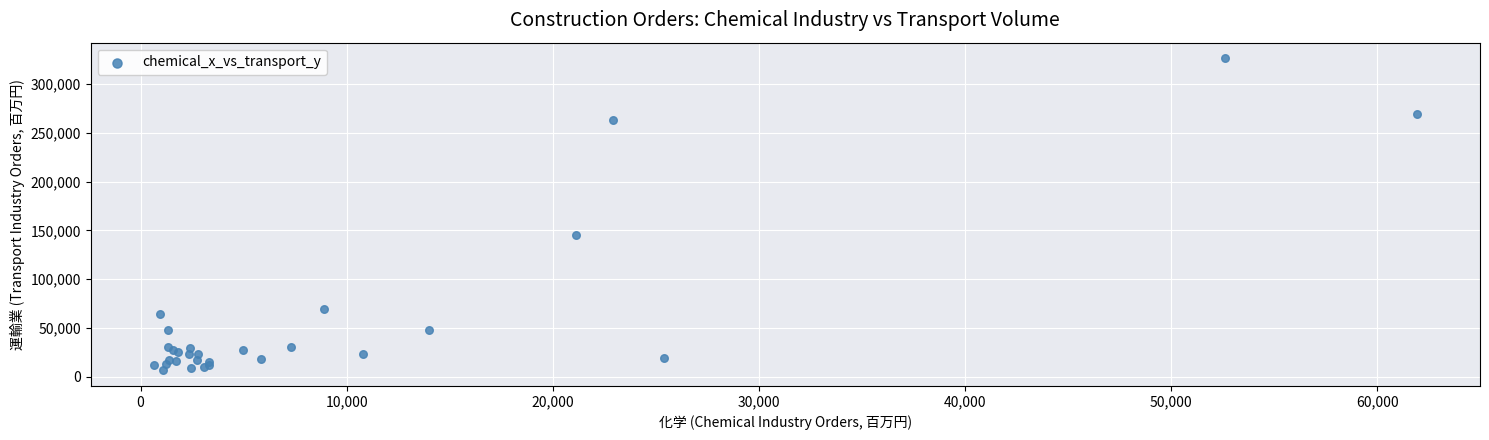

What Y value in the scatter plot is closest to 166548?

145415